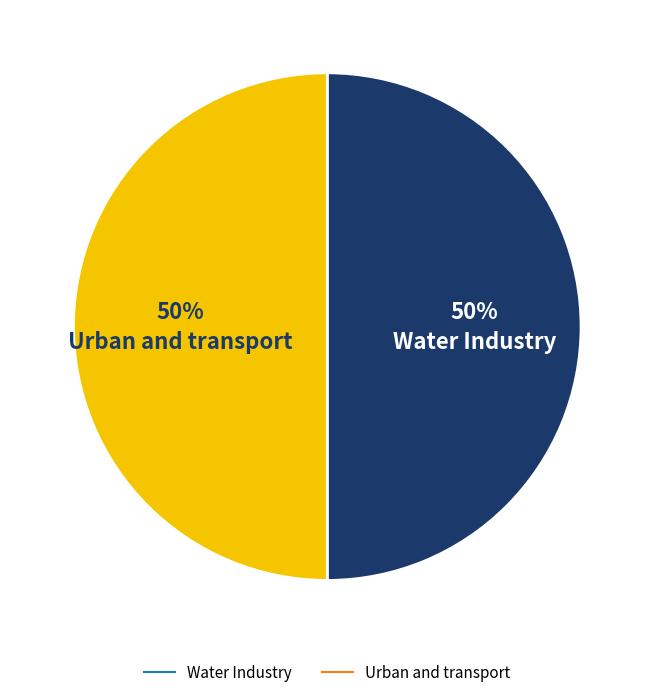

To the nearest percent, what is the combined percentage of Water Industry and Urban and transport?

100%